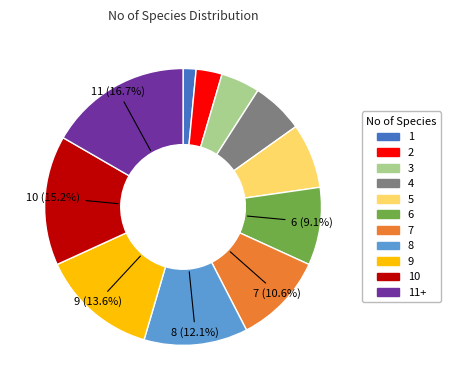

To the nearest percent, what percentage of the pie is 1?

2%